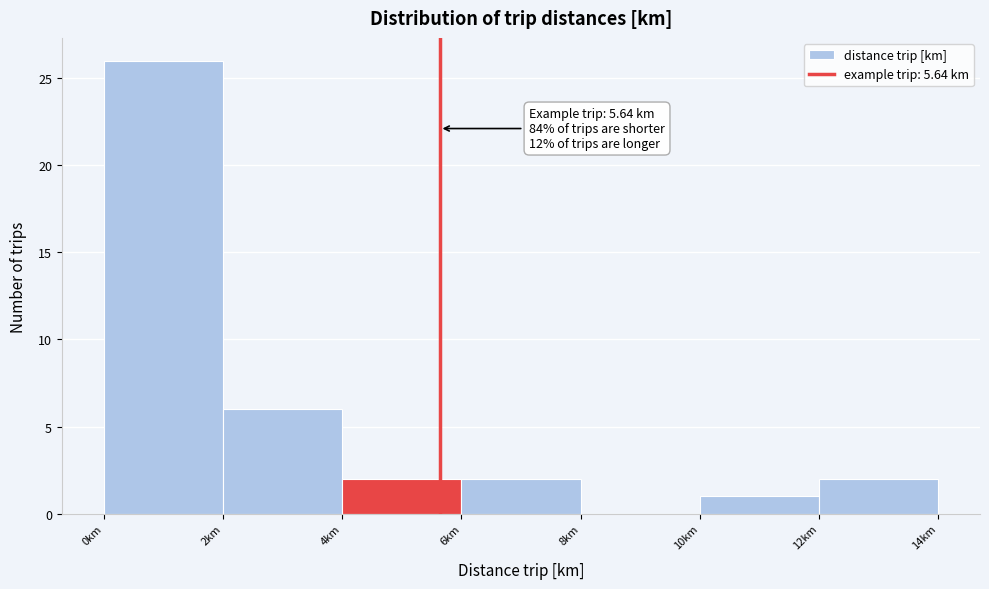

Over which range of the x-axis is the bar tallest?

0 to 2